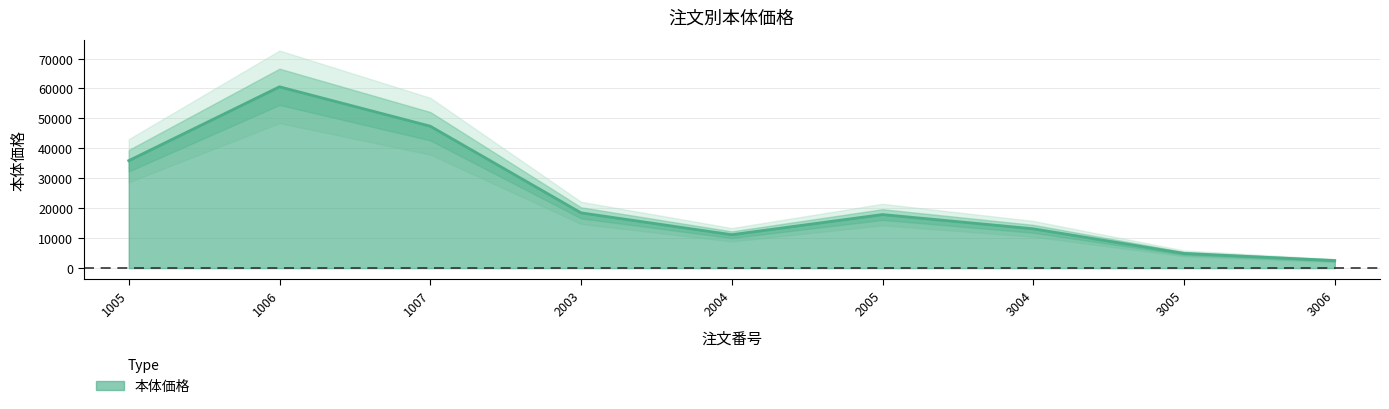

What is the smallest value displayed?

1700